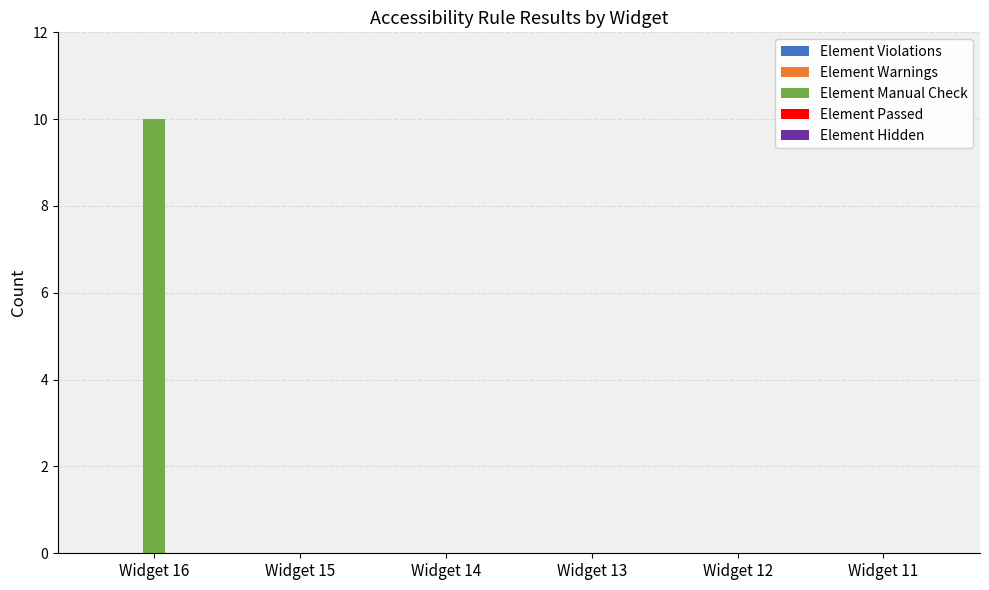

Reading right to left, list all the values displayed in this chart.

Widget 11=0	Widget 12=0	Widget 13=0	Widget 14=0	Widget 15=0	Widget 16=10